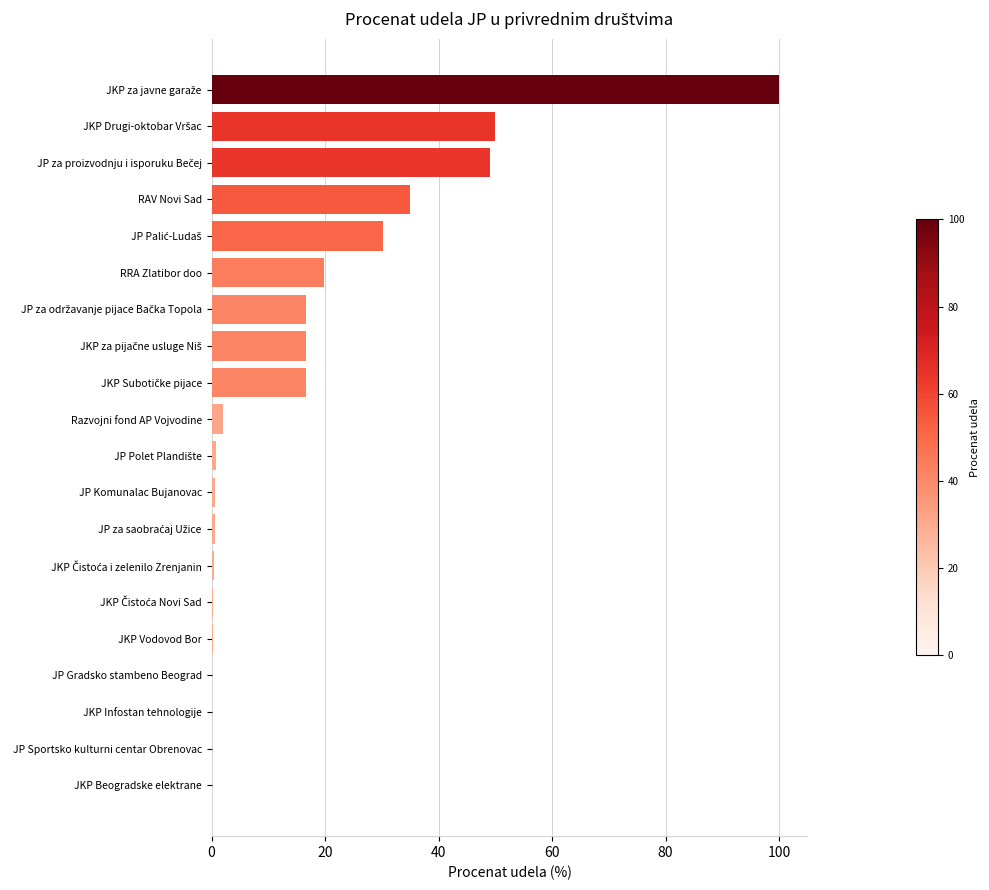

True or false: the data shows 50.5 at RAV Novi Sad.

False